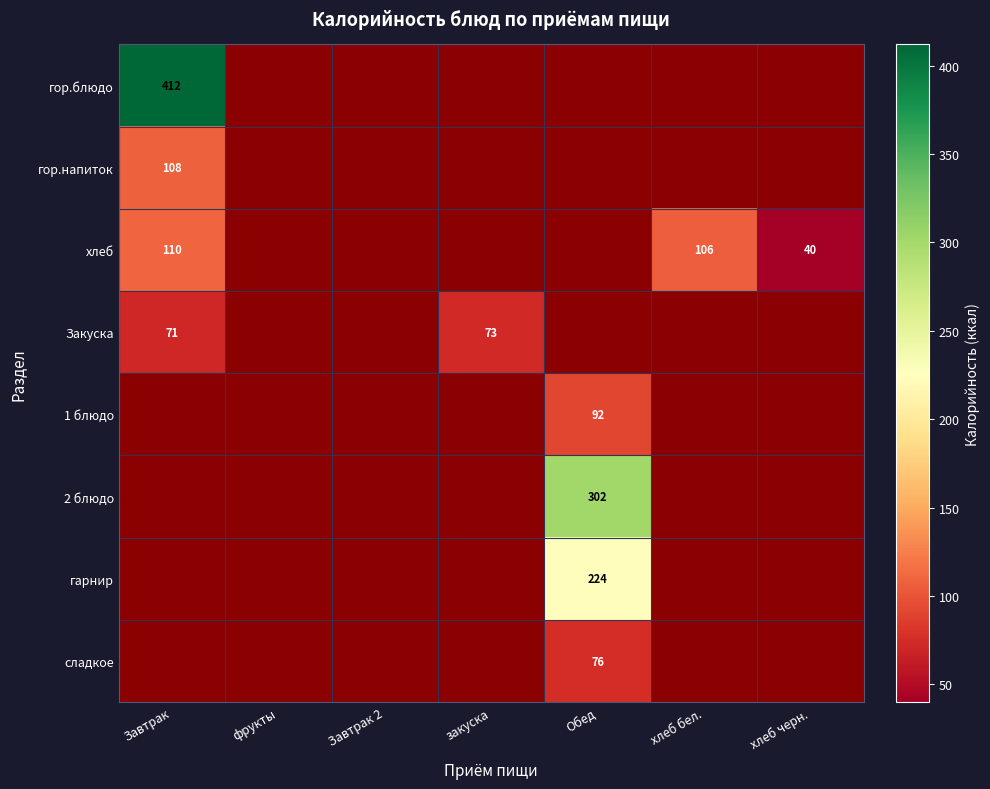

Is the value of Закуска at закуска greater than the value of 1 блюдо at Обед?

No